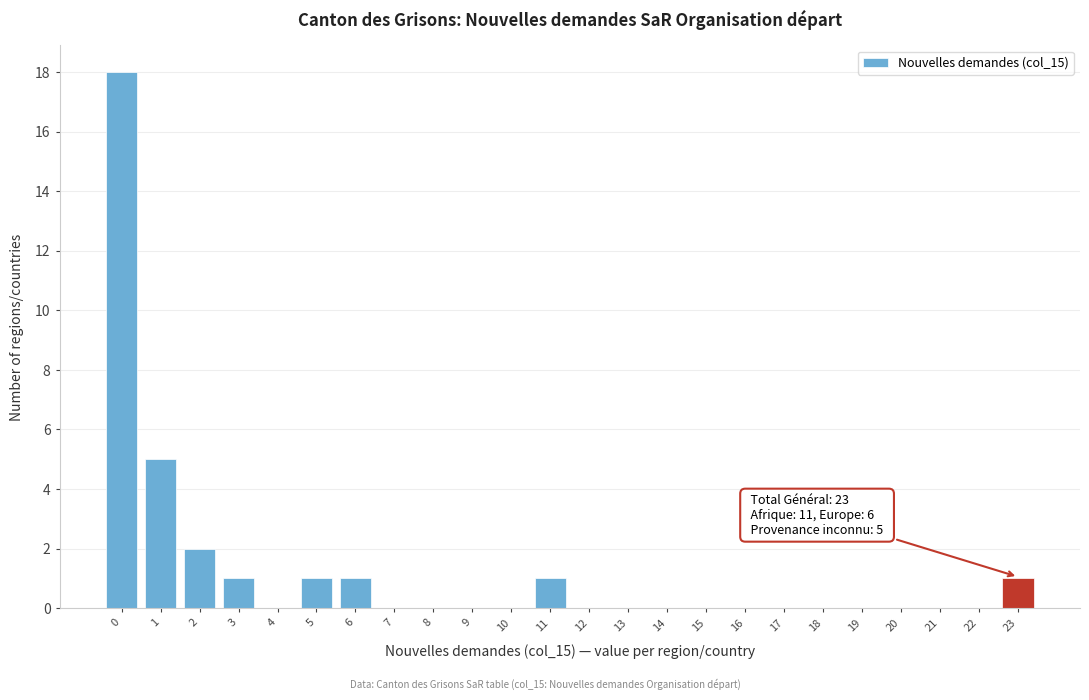

Reading left to right, what are all the values shown in this chart?

0=18	1=5	2=2	3=1	4=0	5=1	6=1	7=0	8=0	9=0	10=0	11=1	12=0	13=0	14=0	15=0	16=0	17=0	18=0	19=0	20=0	21=0	22=0	23=1